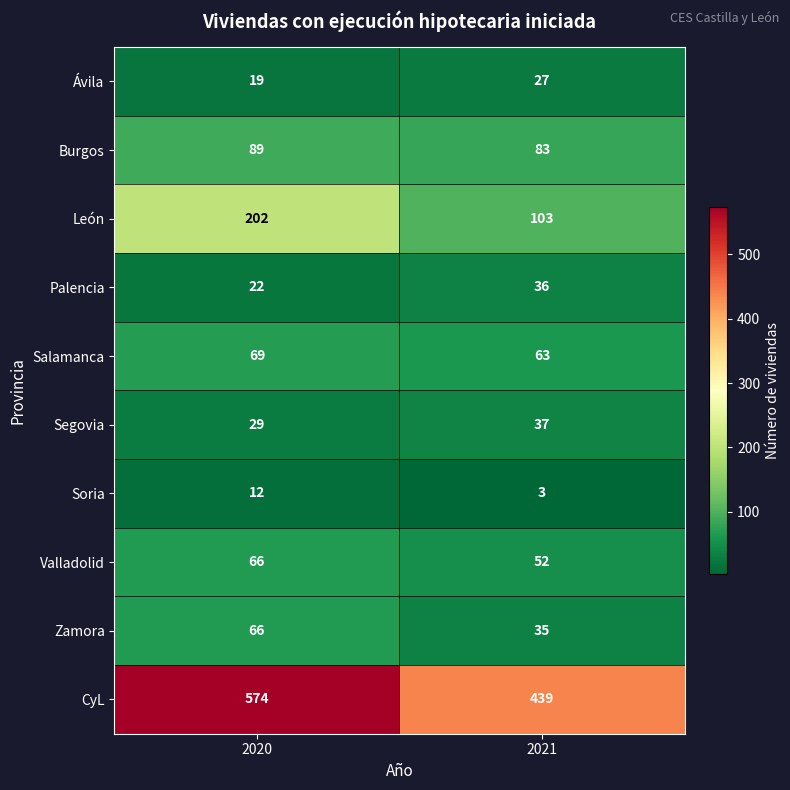

Where is Zamora nearest to the value 50?

2021